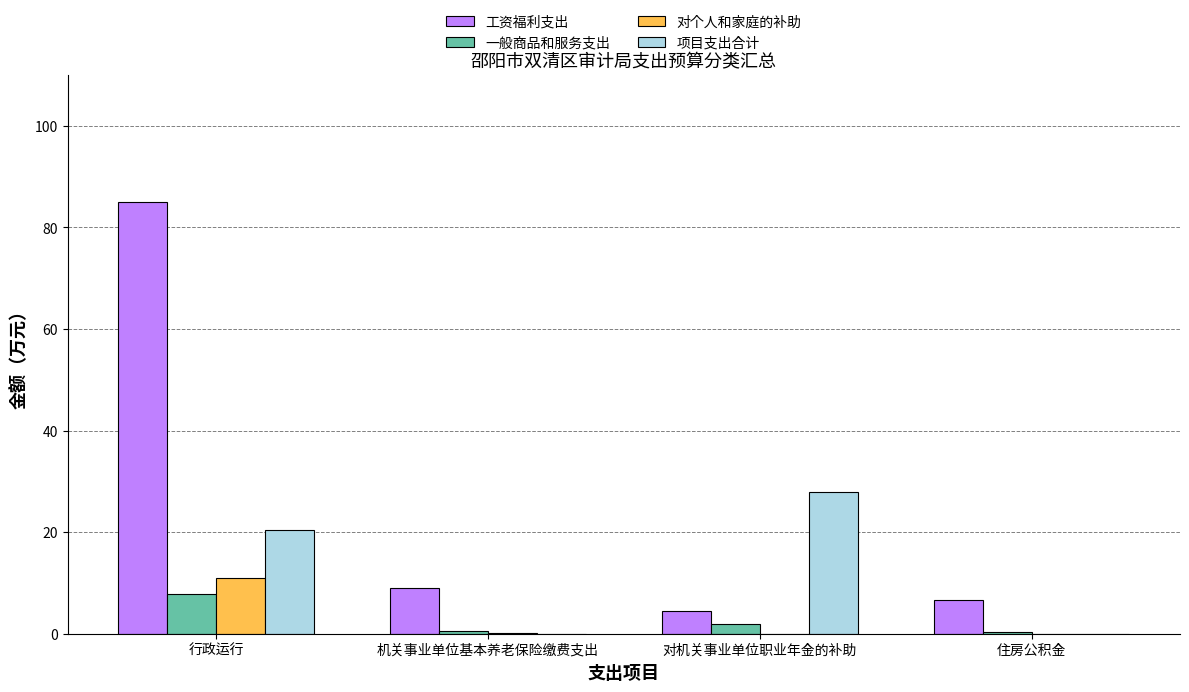

Where is 工资福利支出 nearest to the value 44?

机关事业单位基本养老保险缴费支出